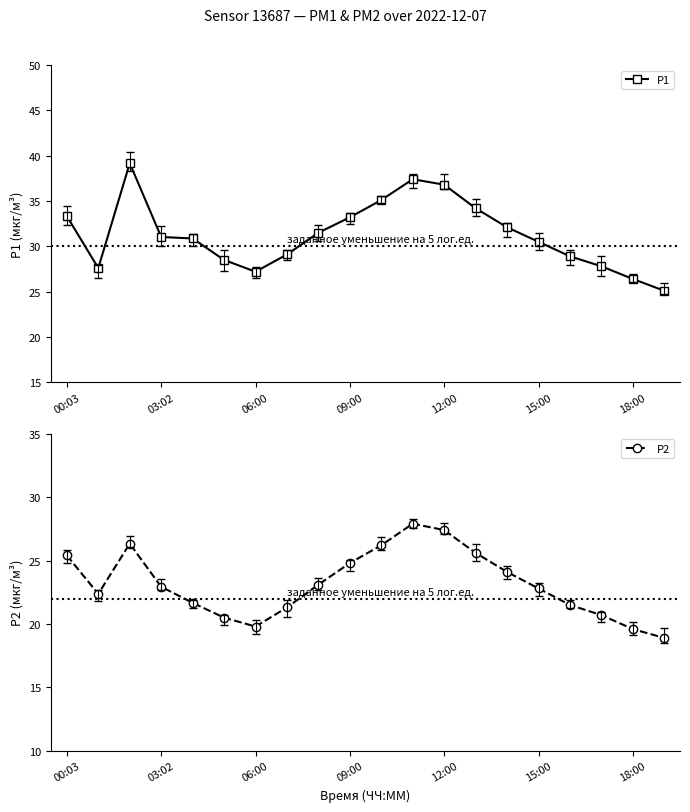

How many categories are shown in the chart?

20